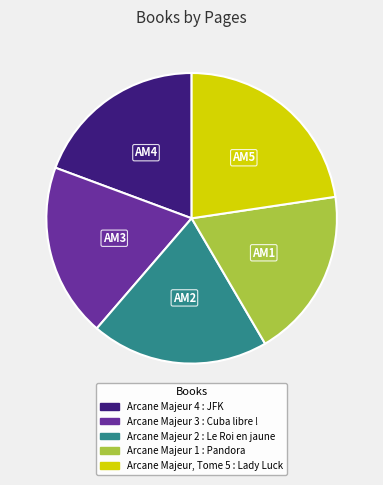

Approximately how many times larger is the value at Arcane Majeur 1 : Pandora compared to Arcane Majeur 4 : JFK?

1.0